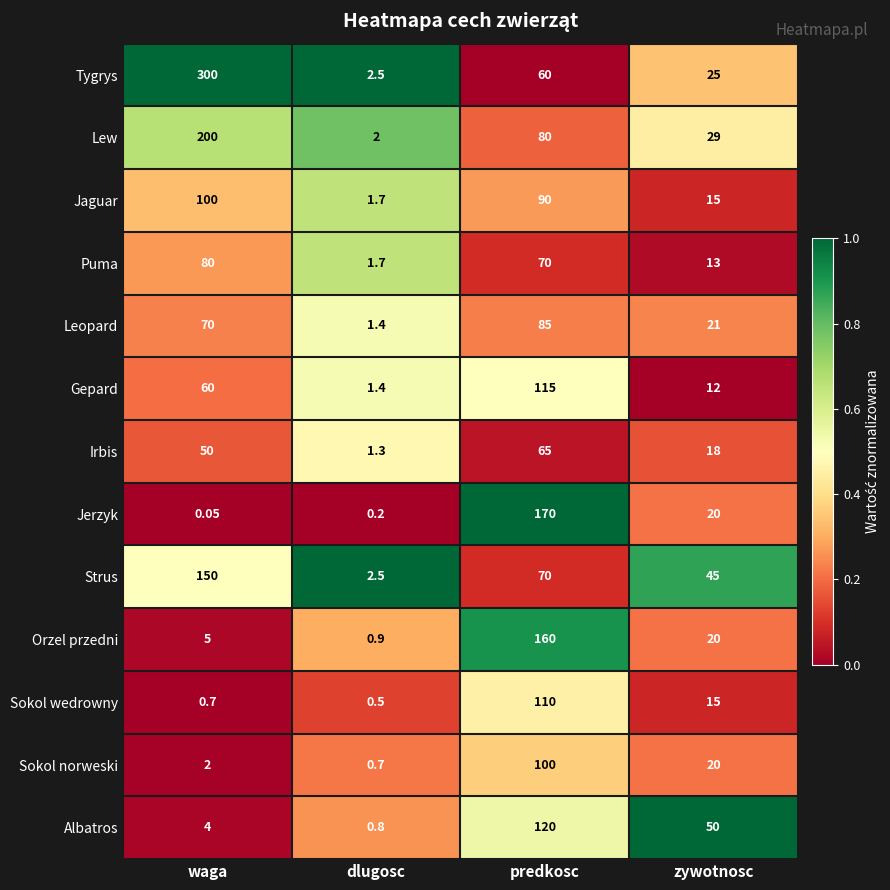

At which label is Irbis closest to 33?

zywotnosc